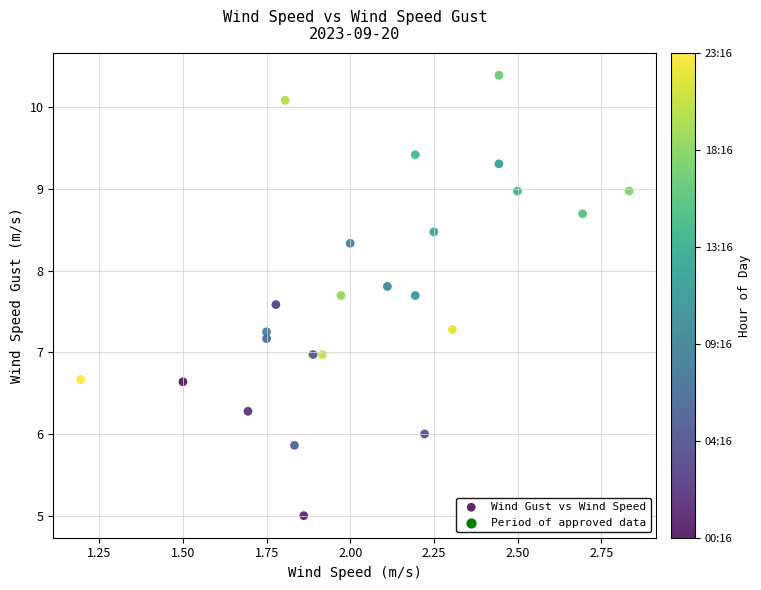

What is the range of X values (max minus min)?

1.6